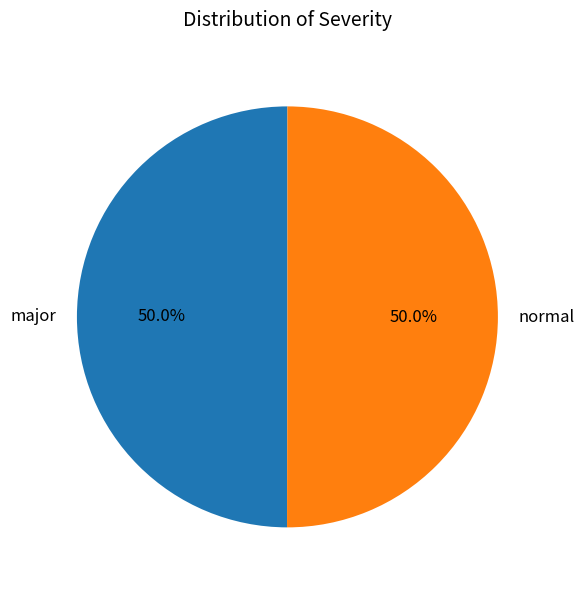

What percentage is the major slice, to the nearest percent?

50%